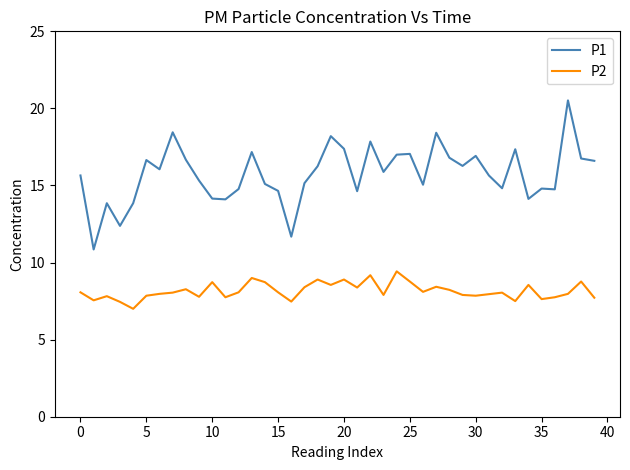

List the series in order of their overall mean, lowest first.

P2, P1